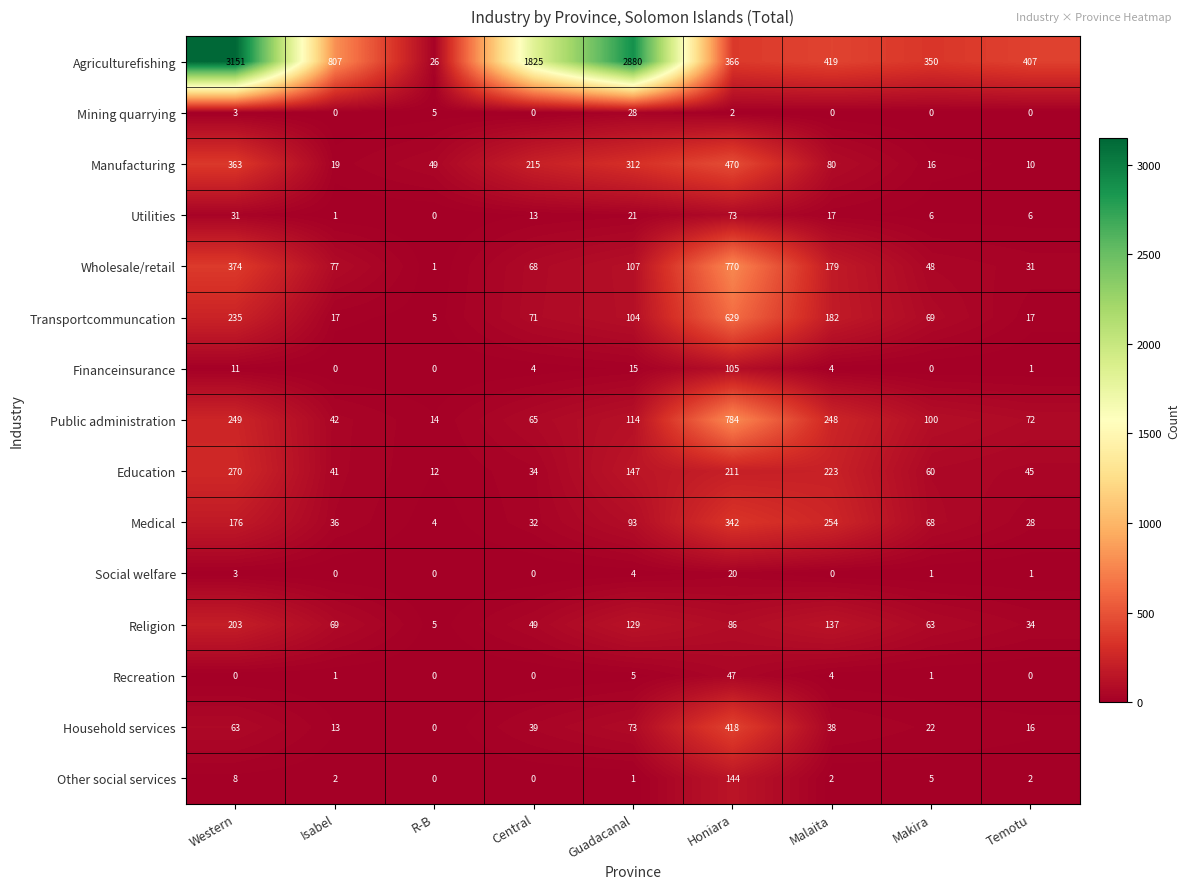

What is the total value across all series at R-B?

121